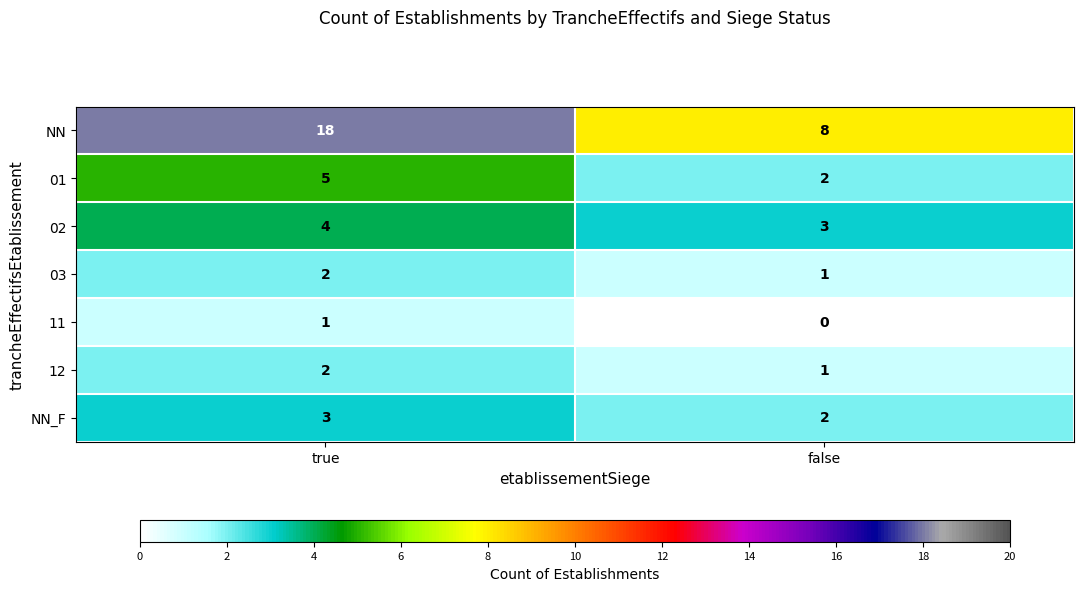

Which series changed the most between true and false?

NN